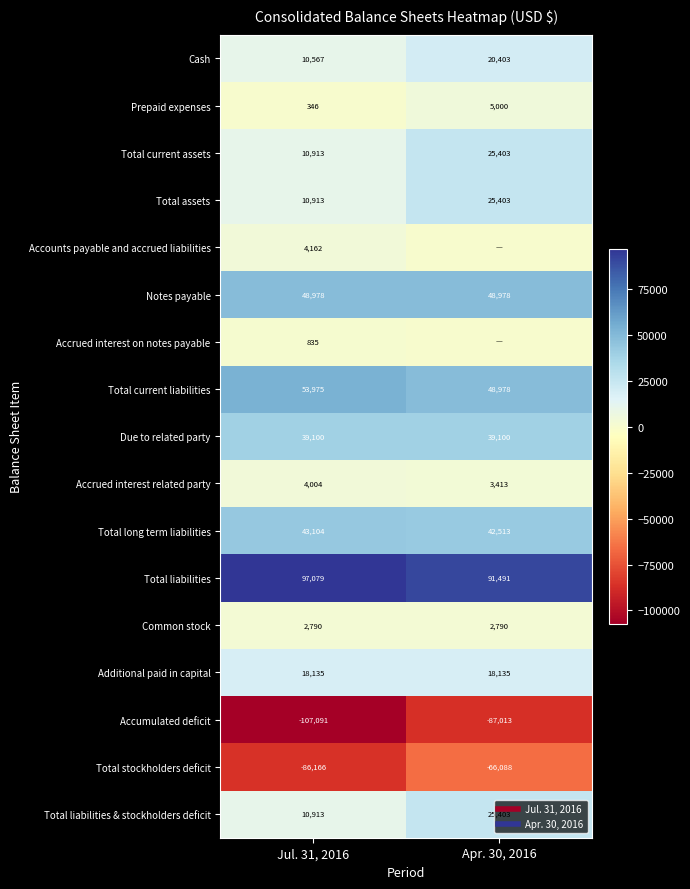

The Total stockholders deficit series shows -96691 at Apr. 30, 2016. True or false?

False